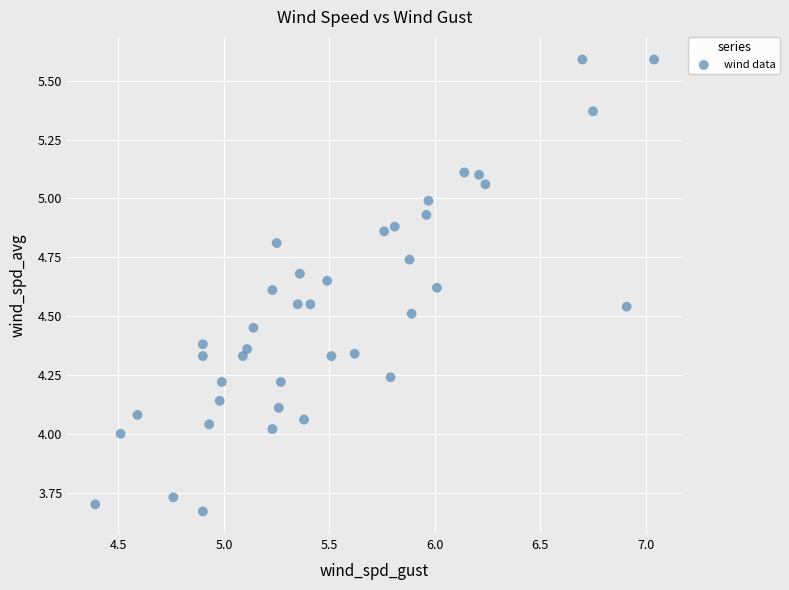

What is the range of X values (max minus min)?

2.7